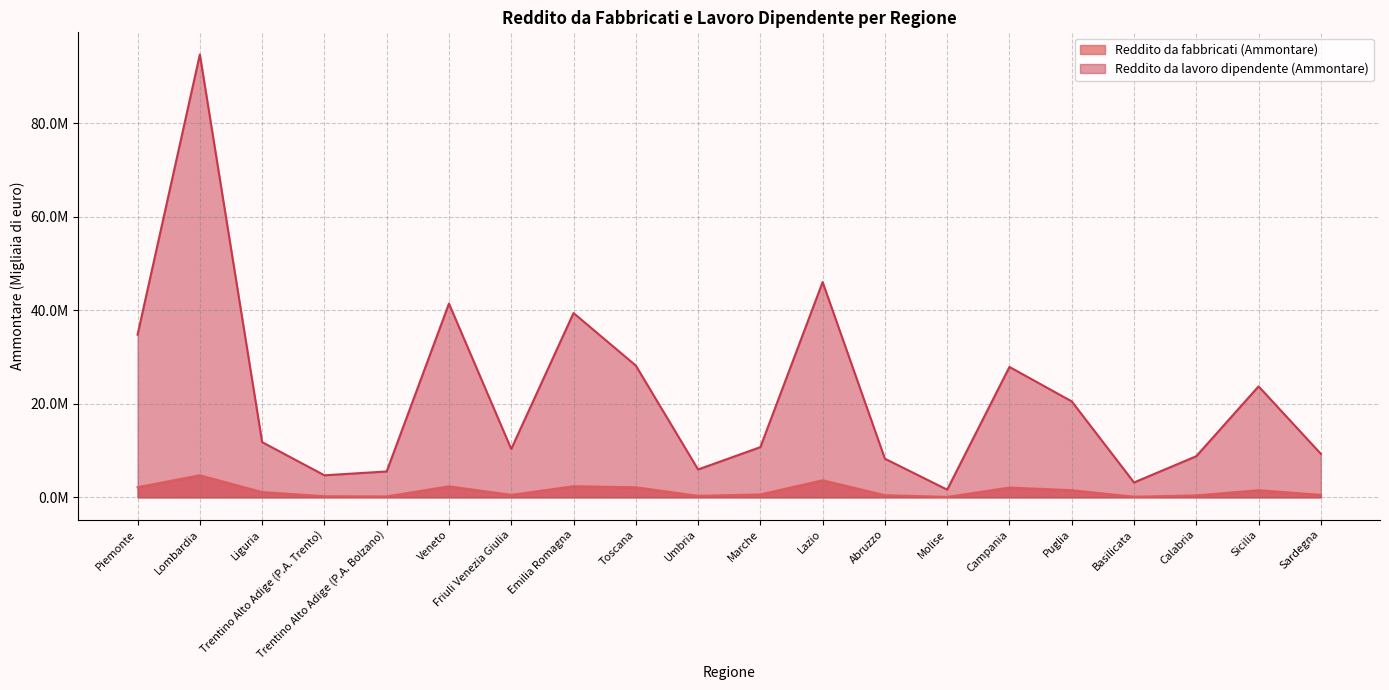

True or false: Reddito da fabbricati (Ammontare) and Reddito da lavoro dipendente (Ammontare) cross at least once.

False